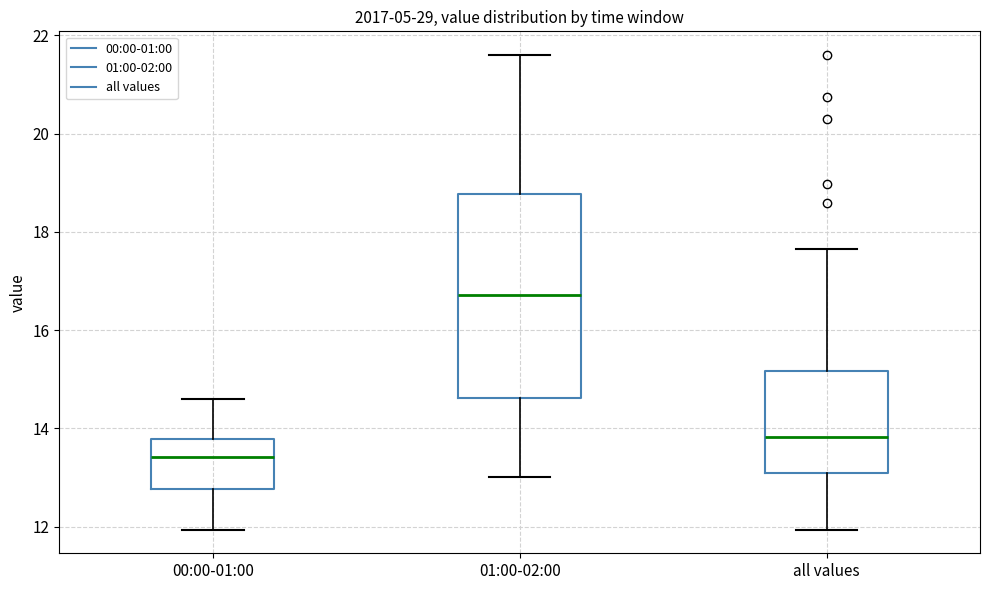

Reading left to right, read every box against the y-axis: the position of its median line, the range the box covers, and the ends of its whiskers. The values are not printed on the chart, so give them approximately, as read against the axis.

00:00-01:00: median 13.4, box 12.8 to 13.8, whiskers 12.0 to 14.6
01:00-02:00: median 16.8, box 14.6 to 18.8, whiskers 13.0 to 21.6
all values: median 13.8, box 13.0 to 15.2, whiskers 12.0 to 17.6